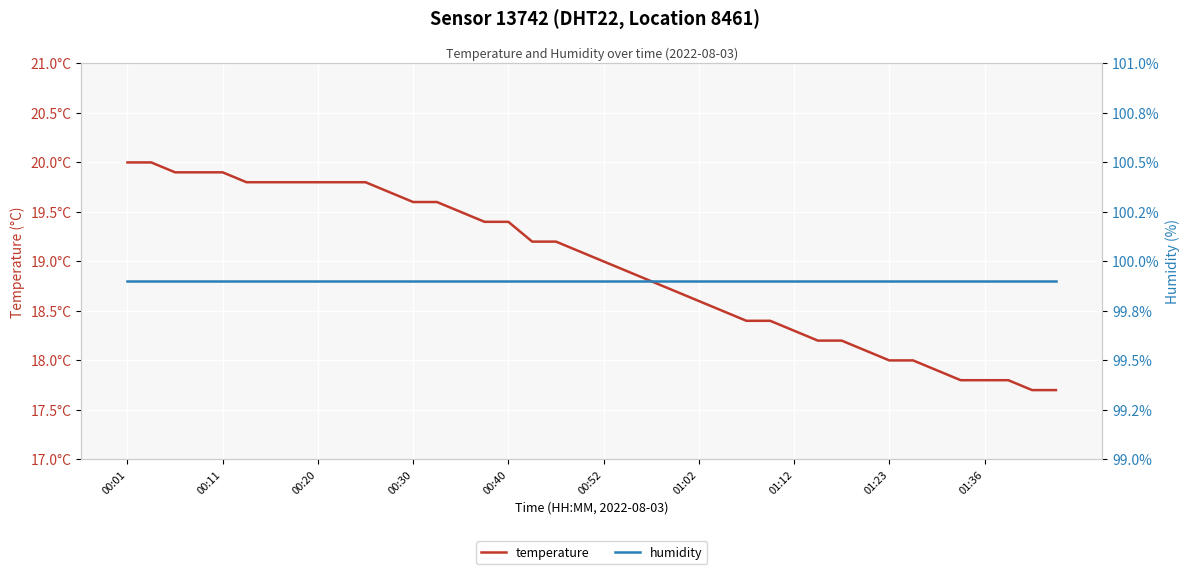

At which label does humidity reach its minimum?

00:01